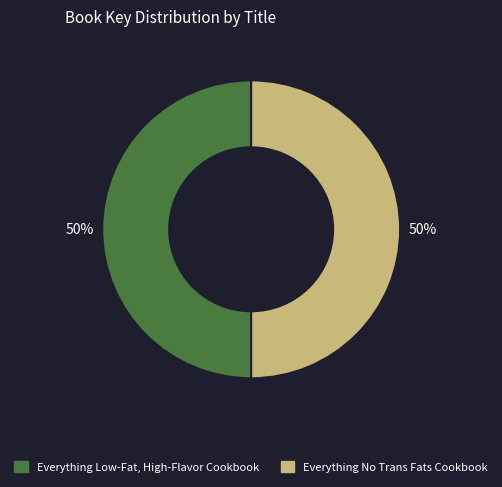

To the nearest percent, what is the combined percentage of Everything Low-Fat, High-Flavor Cookbook and Everything No Trans Fats Cookbook?

100%